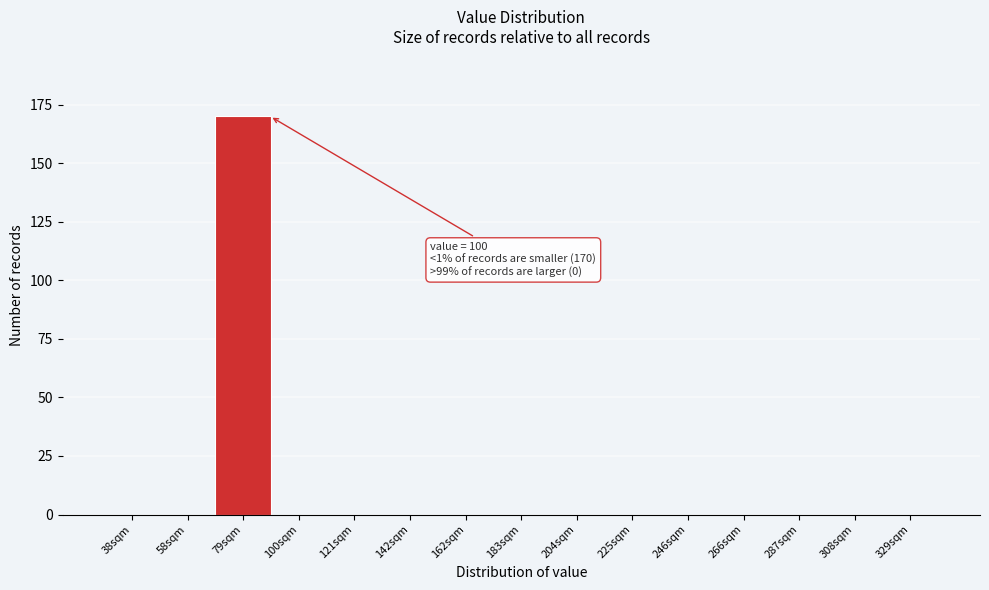

Reading right to left, transcribe all the data shown in this chart.

329sqm=0	308sqm=0	287sqm=0	266sqm=0	246sqm=0	225sqm=0	204sqm=0	183sqm=0	162sqm=0	142sqm=0	121sqm=0	100sqm=0	79sqm=170	58sqm=0	38sqm=0